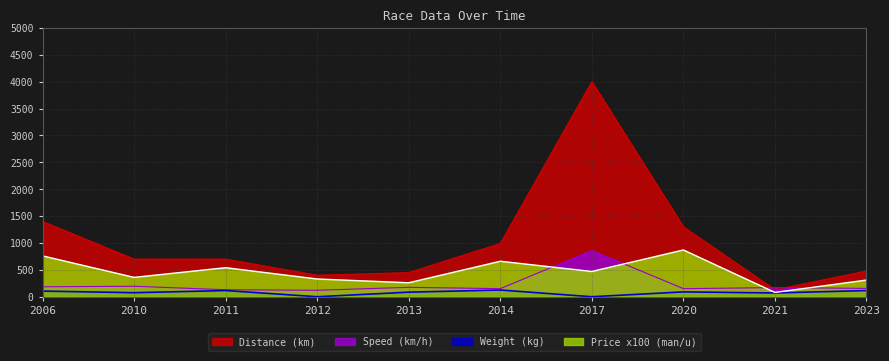

Between 2014 and 2023, which series saw the biggest shift?

Distance (km)